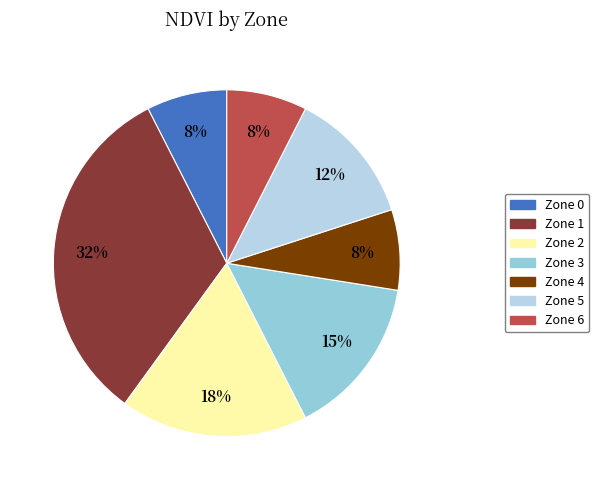

Which slice is the smallest?

Zone 0